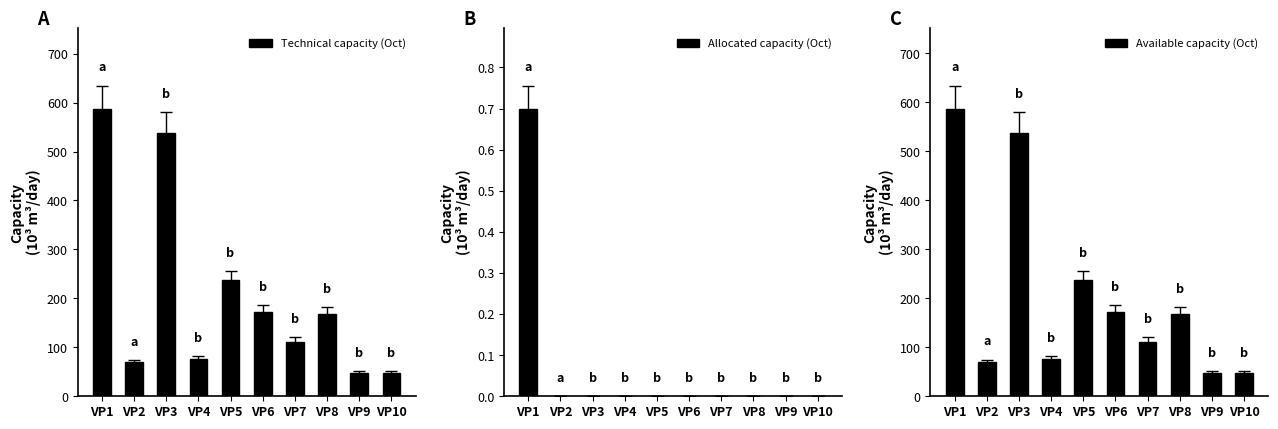

Where is Technical capacity (Oct) nearest to the value 317?

VP5